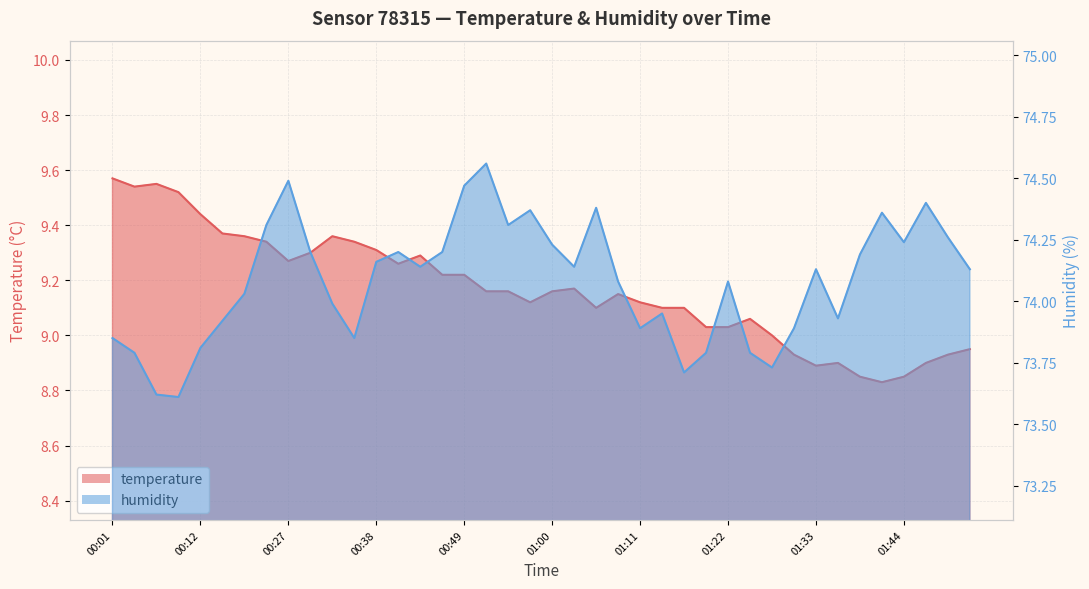

Where is the first local minimum for temperature?

00:04